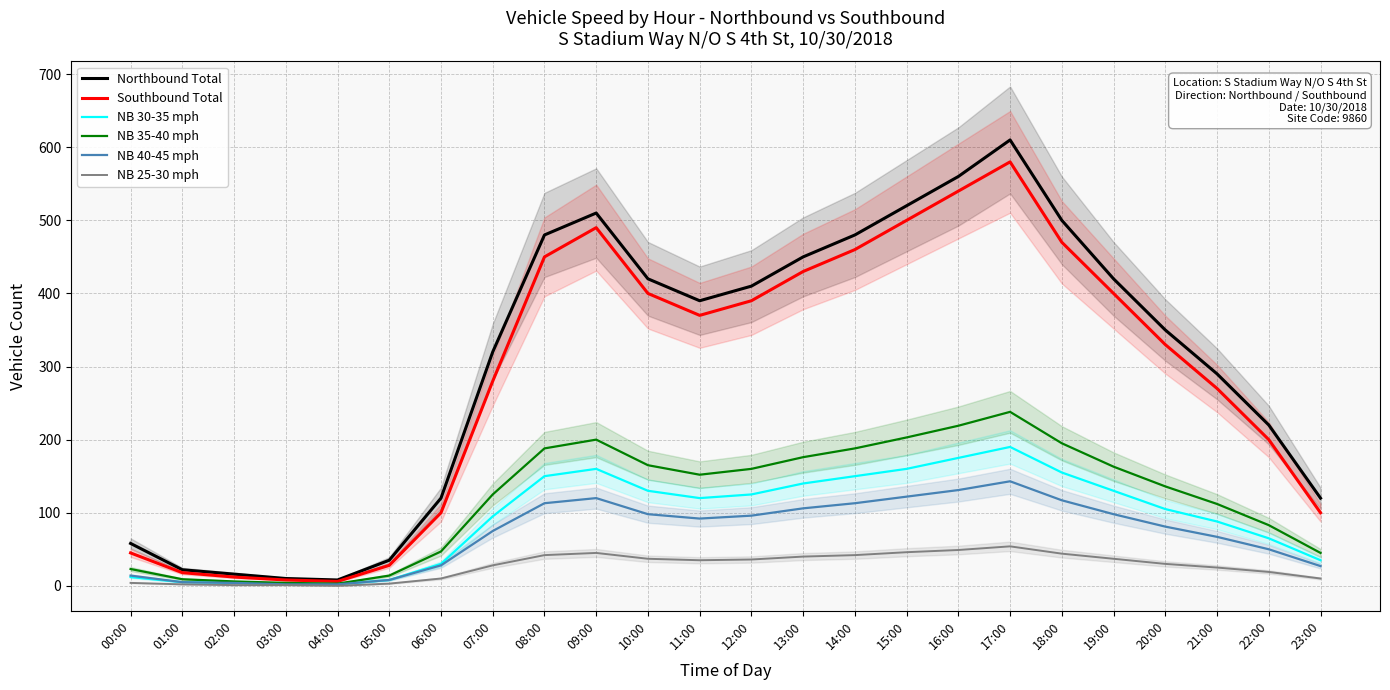

List the labels in order of NB 40-45 mph value, smallest first.

03:00, 04:00, 02:00, 01:00, 05:00, 00:00, 23:00, 06:00, 22:00, 21:00, 07:00, 20:00, 11:00, 12:00, 10:00, 19:00, 13:00, 08:00, 14:00, 18:00, 09:00, 15:00, 16:00, 17:00